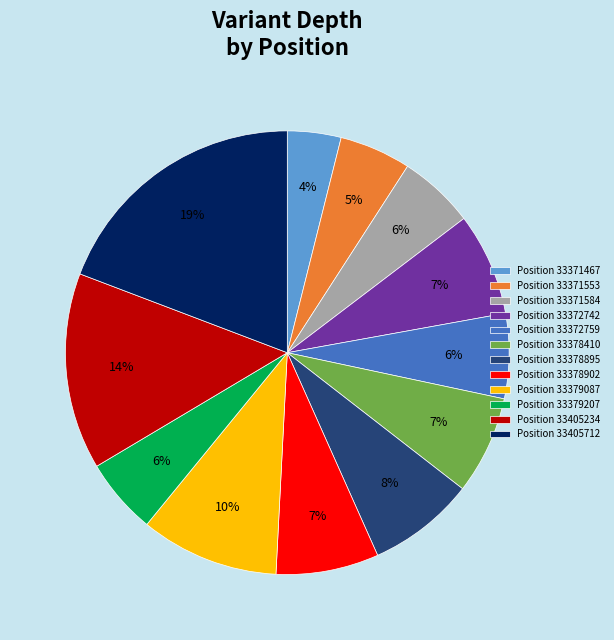

Do Position 33372759 and Position 33371467 together represent more than half of the pie?

No